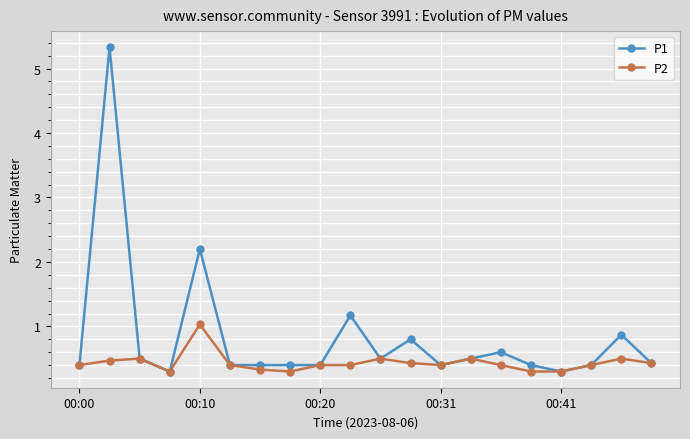

List the series in order of their peak value, lowest first.

P2, P1